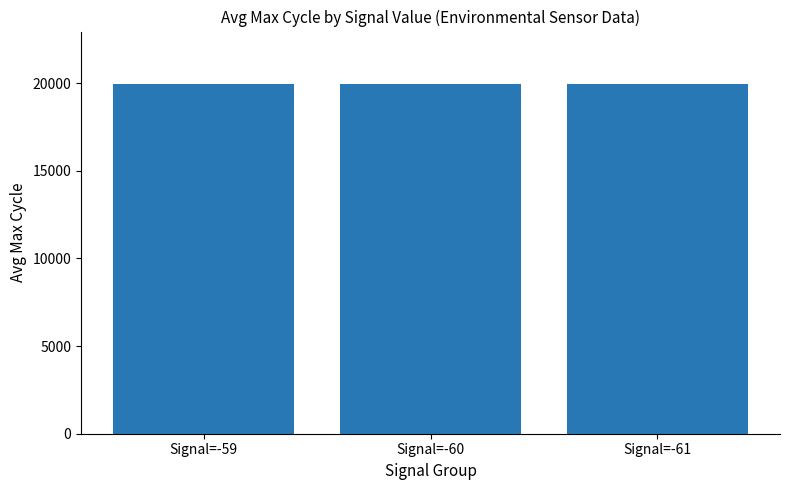

What is the maximum value shown in the chart?

19945